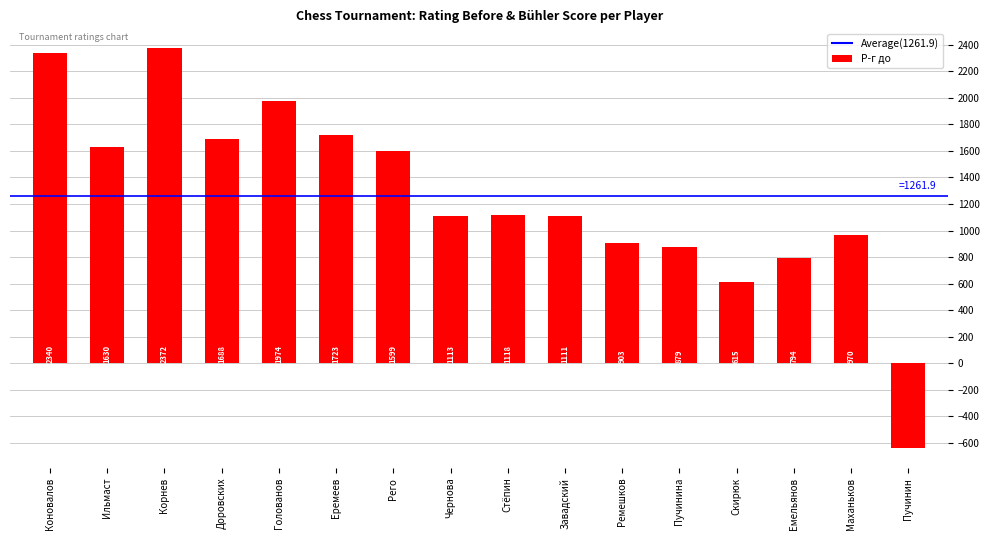

What is the value of the 6th bar from the left?

1723